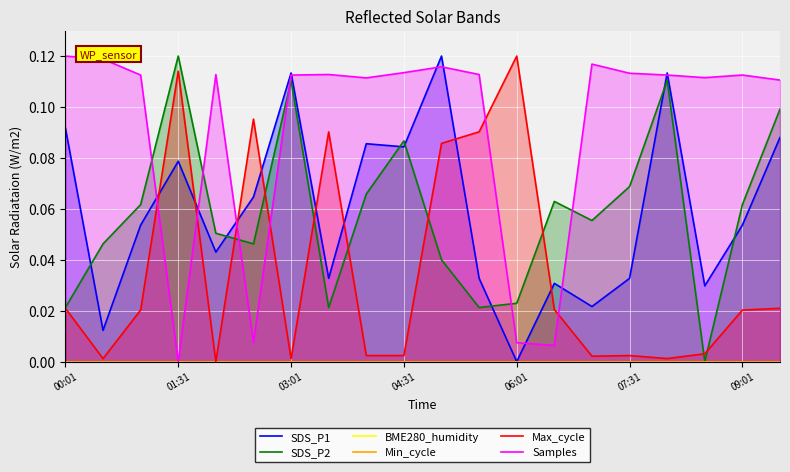

At how many categories does at least one series exceed 0?

20